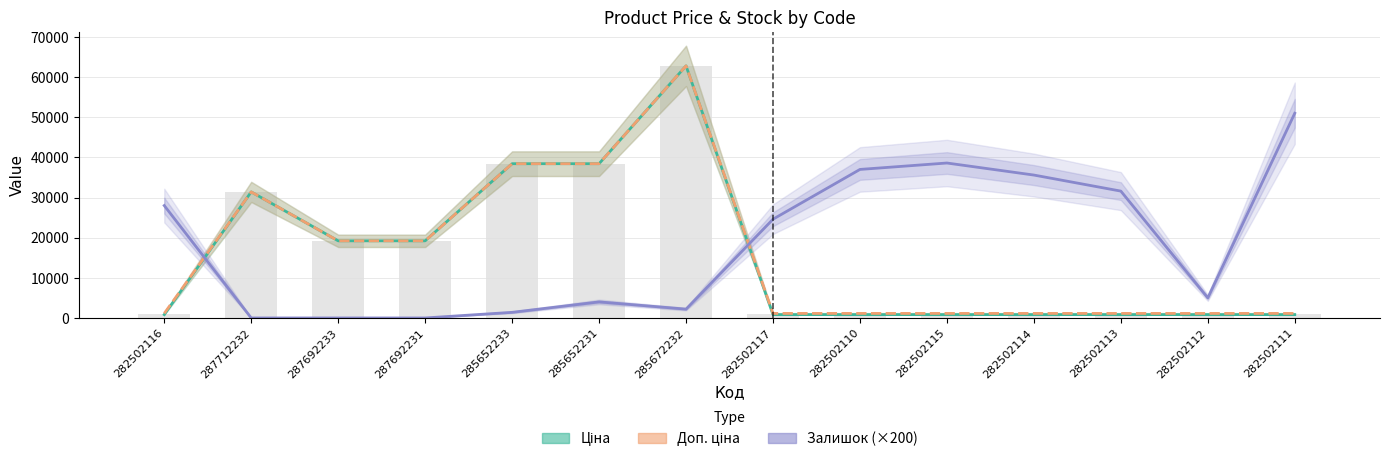

At which category does the chart reach its peak across all series?

285672232